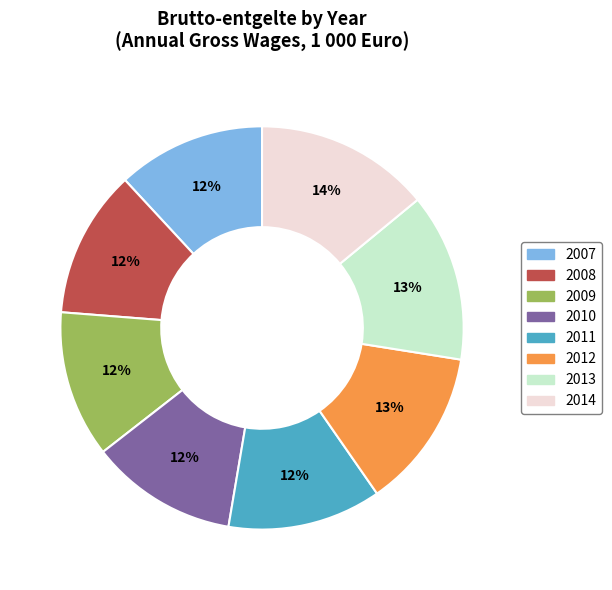

To the nearest percent, what is the average slice percentage?

12%